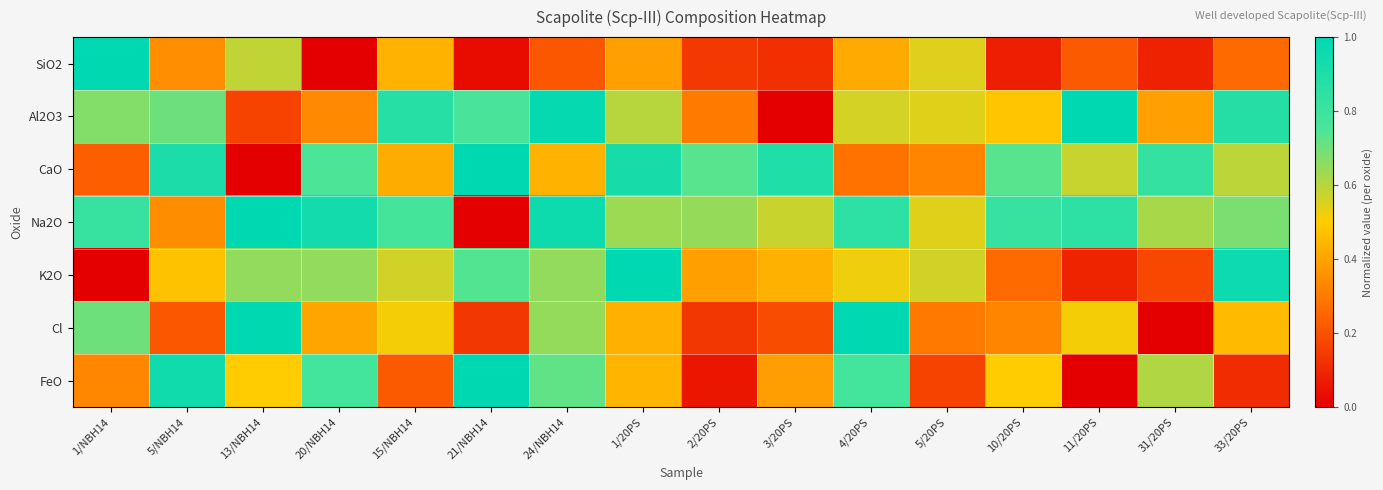

At which category does the chart reach its peak across all series?

1/NBH14